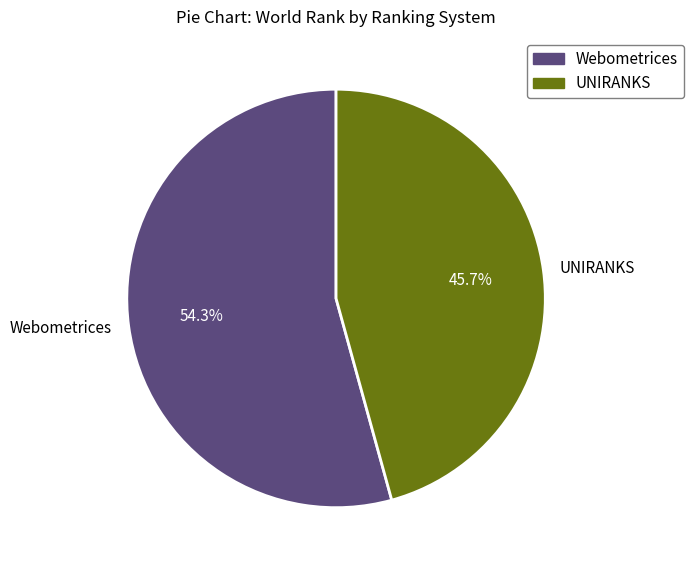

What is the largest slice in the pie chart?

Webometrices